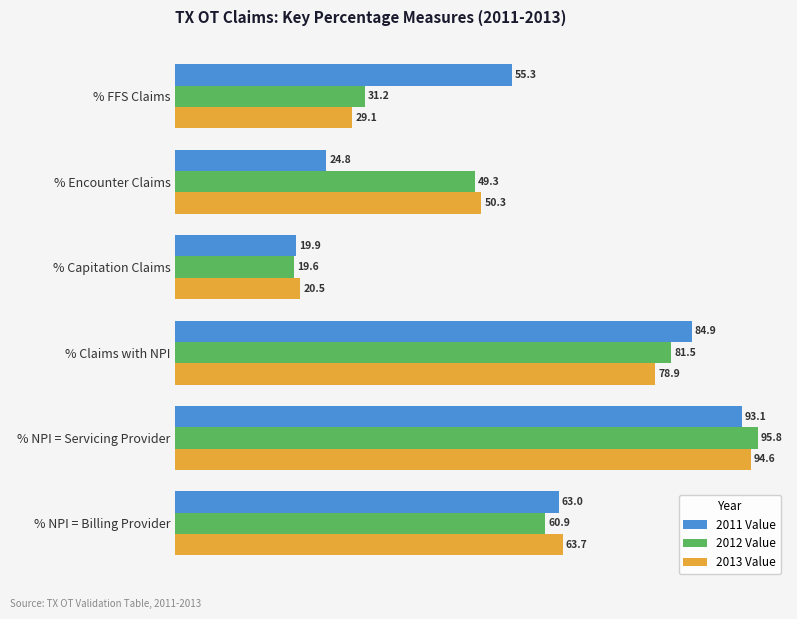

Count the number of data series in this chart.

3